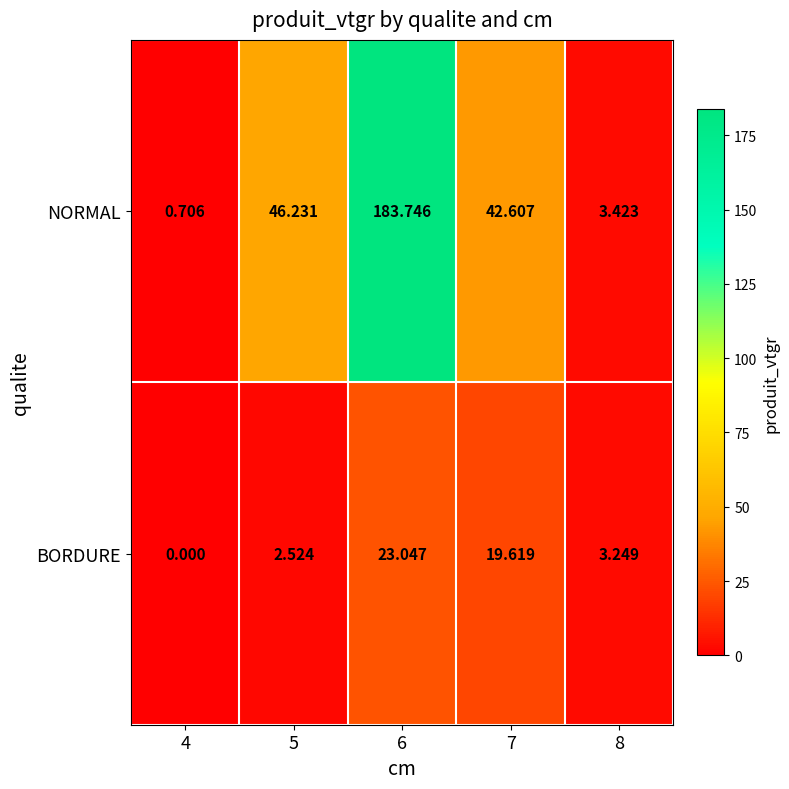

Rank the series by their average value, from highest to lowest.

NORMAL, BORDURE